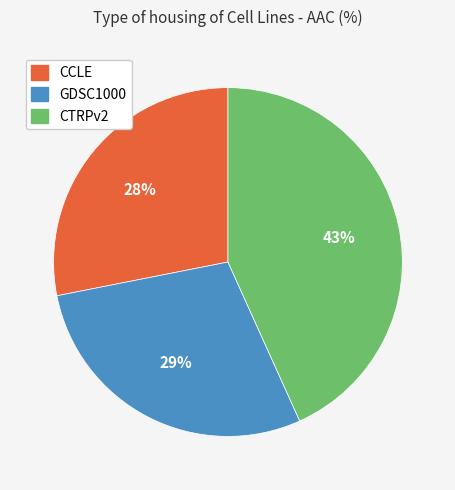

Approximately how many times larger is the value at GDSC1000 compared to CTRPv2?

0.7